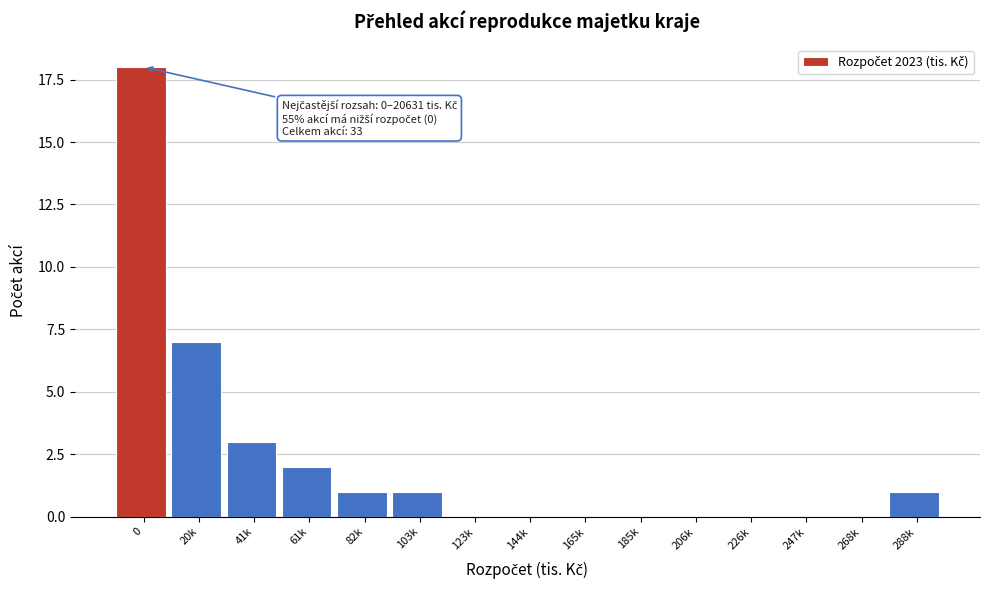

Reading left to right, what are all the values shown in this chart?

0=18	20k=7	41k=3	61k=2	82k=1	103k=1	123k=0	144k=0	165k=0	185k=0	206k=0	226k=0	247k=0	268k=0	288k=1